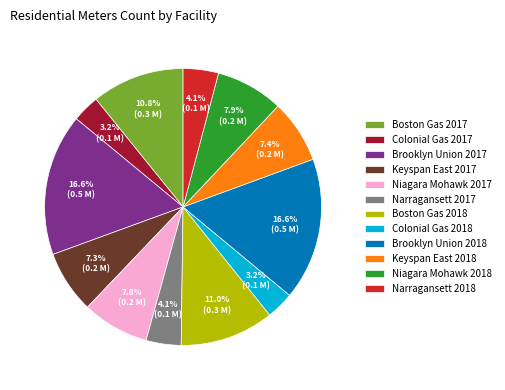

How many segments does this pie chart have?

12